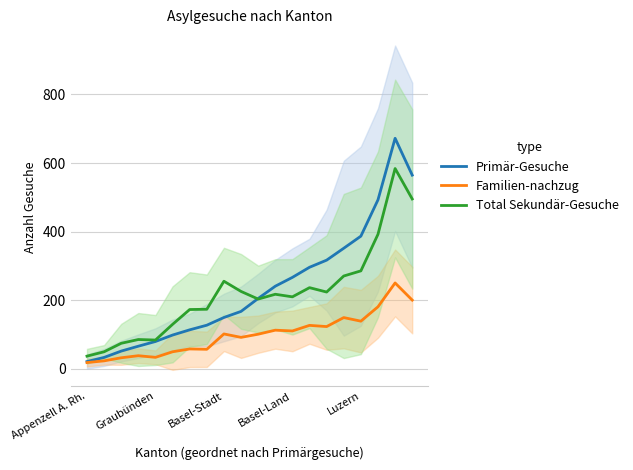

At how many categories does at least one series exceed 375?

4